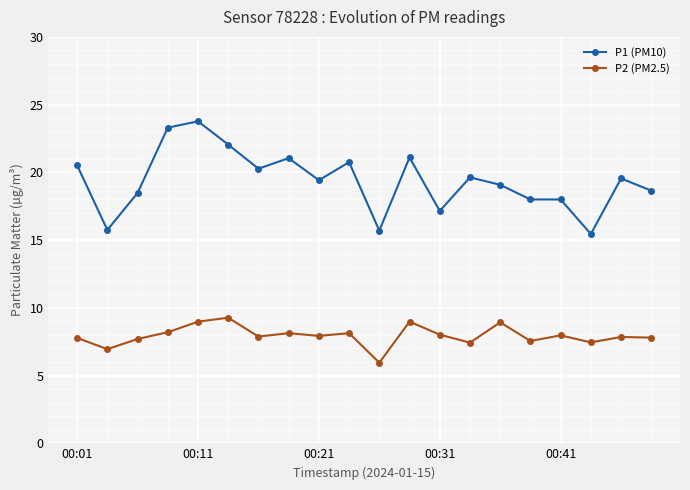

Rank the series by their maximum value, from highest to lowest.

P1 (PM10), P2 (PM2.5)